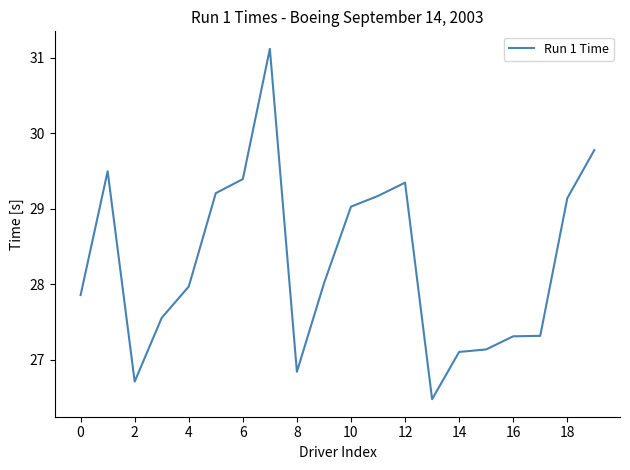

What is the minimum value shown in the chart?

26.5